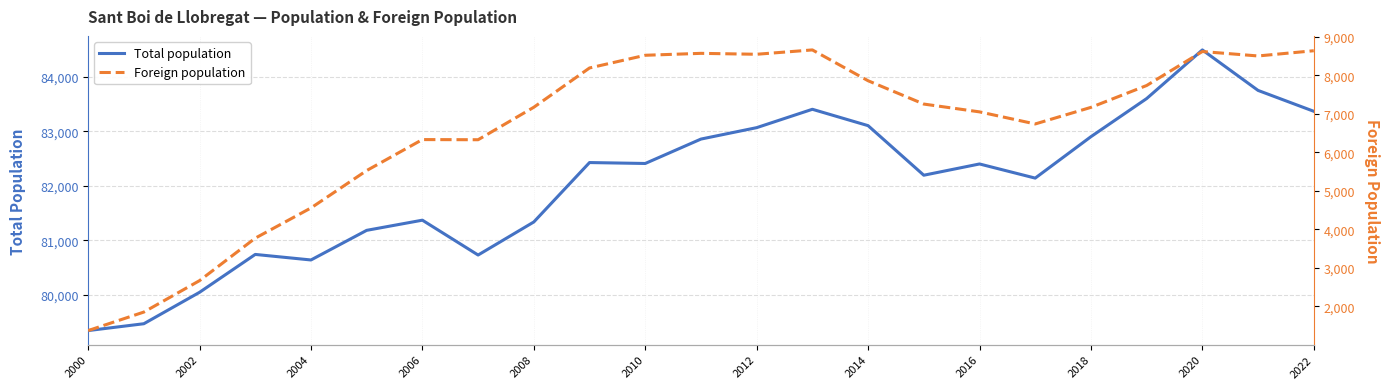

True or false: Total population has a value of 79337 at 2000.

True